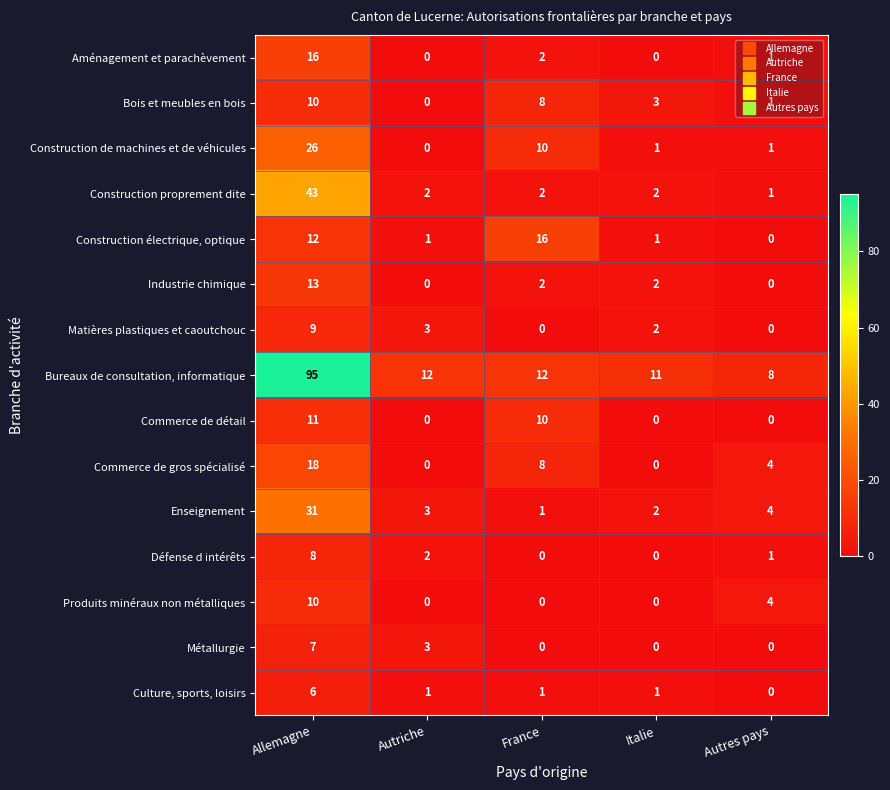

At which label does Construction proprement dite first exceed 2?

Allemagne